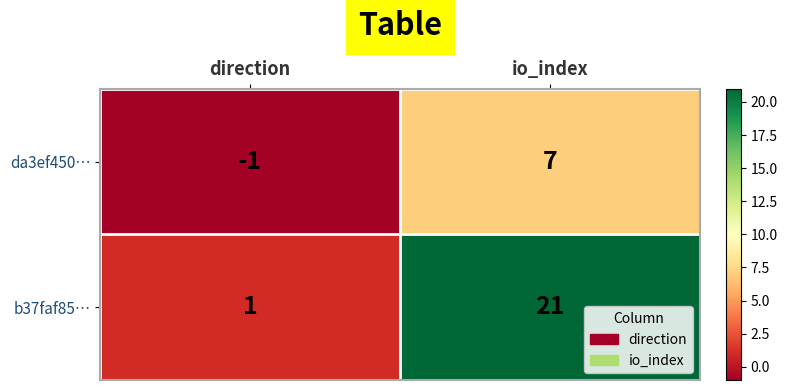

List the series in order of their peak value, lowest first.

da3ef450…, b37faf85…